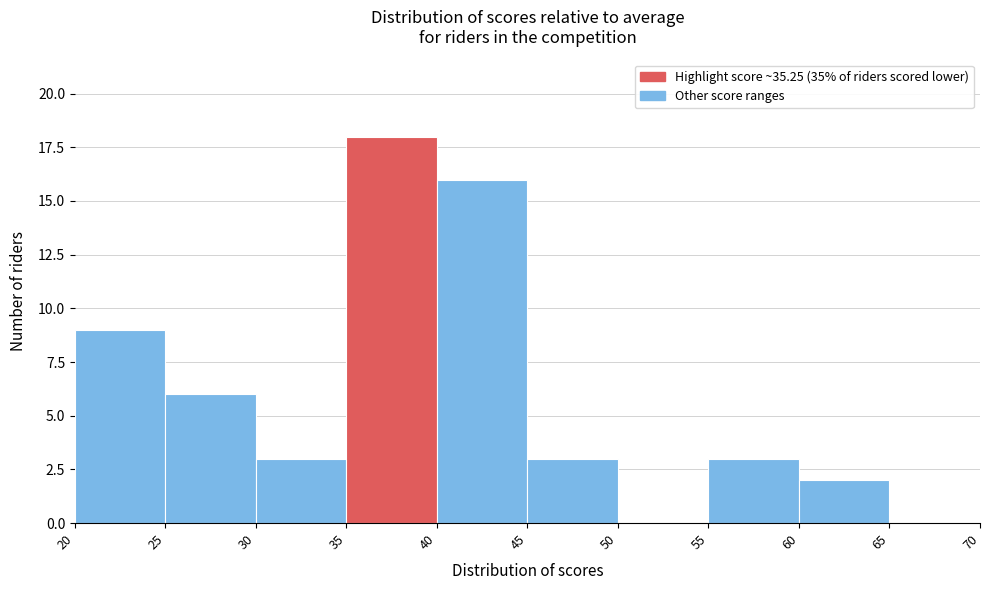

What is the height of the bar covering 40 to 45 on the x-axis? The values are not printed on the chart, so give them approximately, as read against the axis.

16